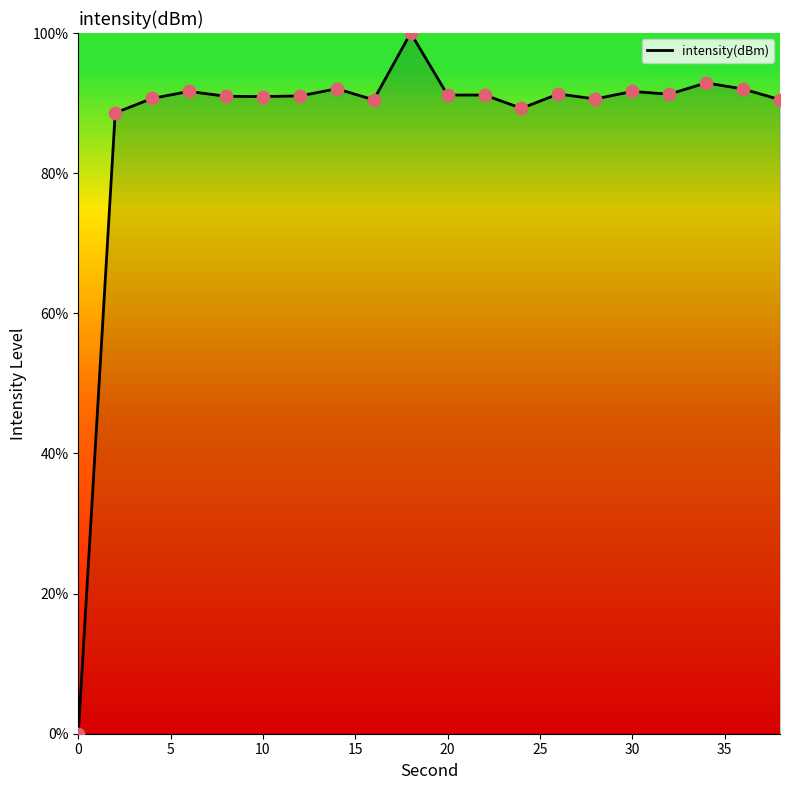

What is the greatest value displayed?

100.0